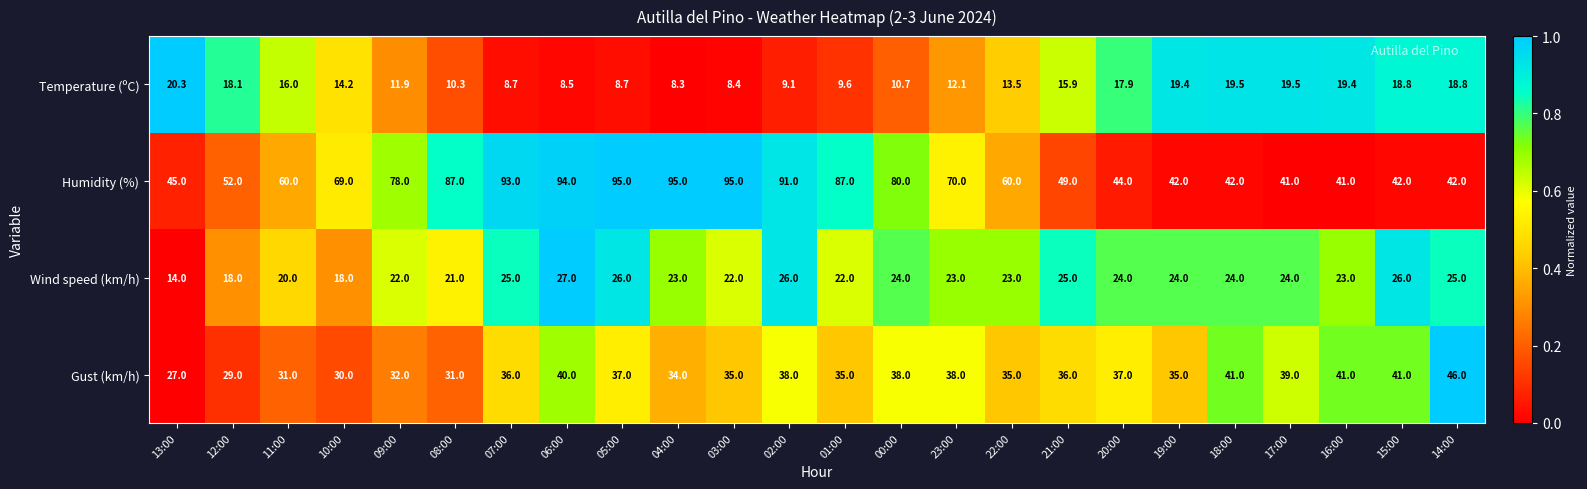

What is the spread (max minus min) of values at 20:00?

26.1